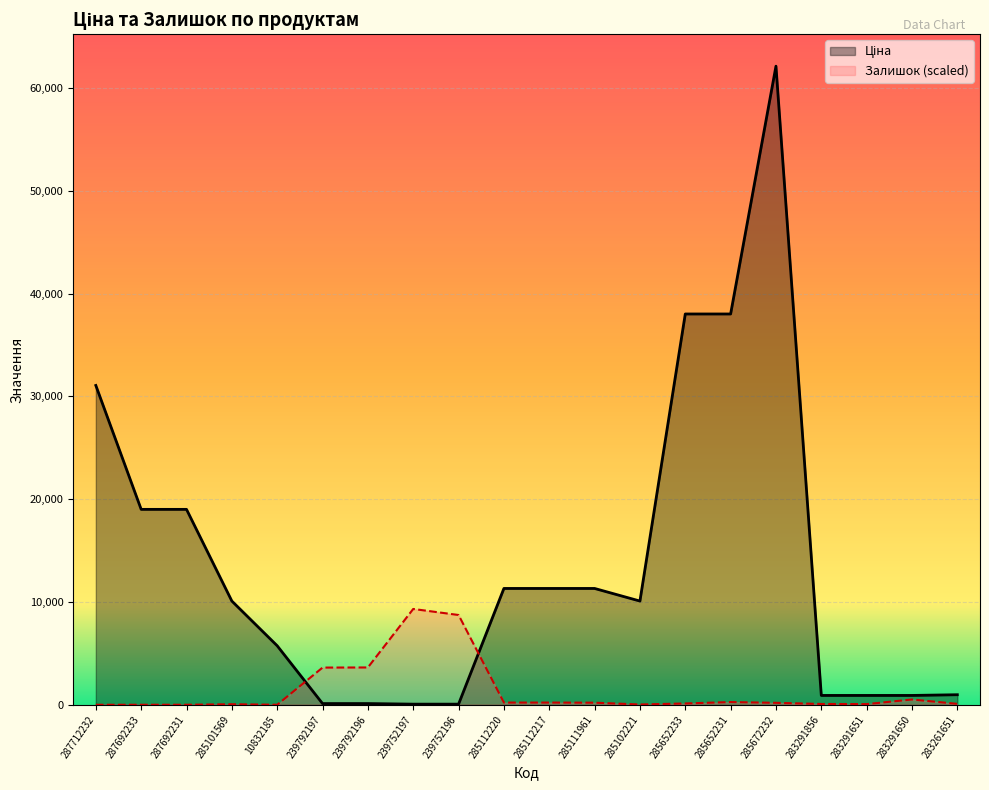

The value of Ціна at 239752196 is 57.7. True or false?

True